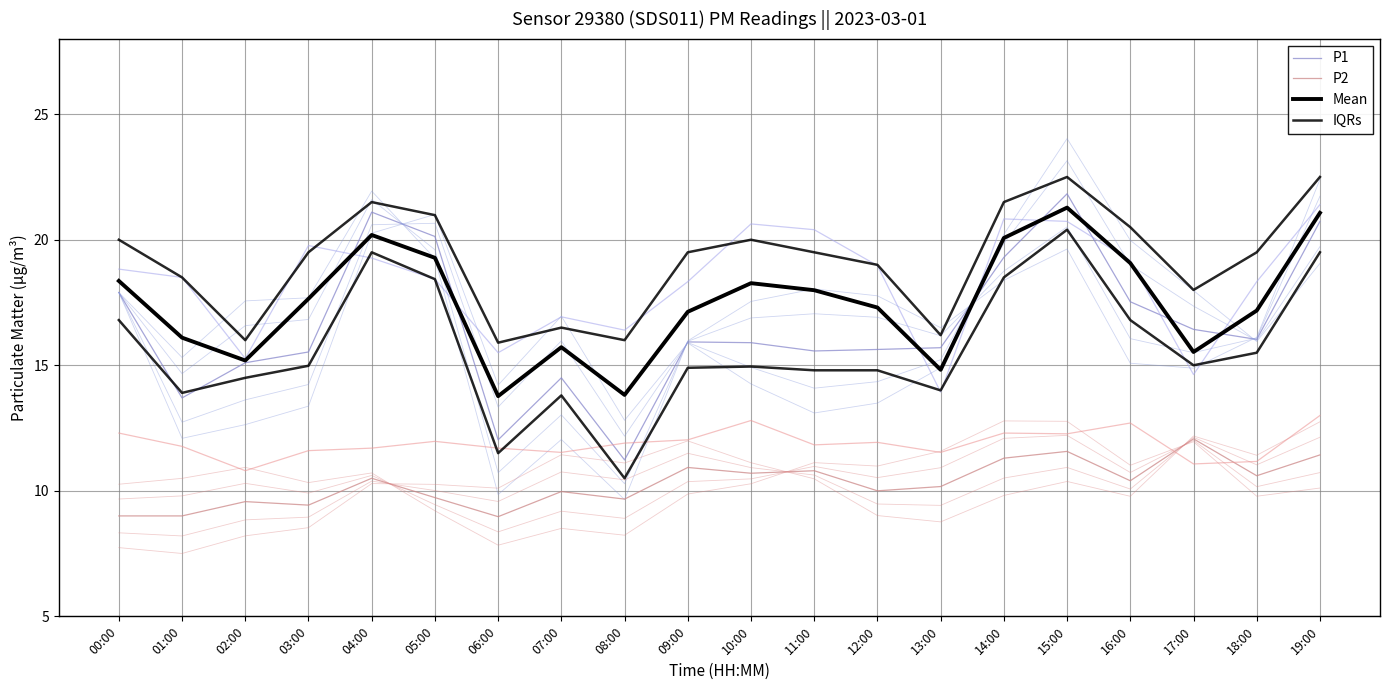

Reading right to left, transcribe all the data shown in this chart.

P1: 20.7	16.0	16.4	17.5	21.8	19.3	15.7	15.6	15.6	15.9	15.9	11.2	14.5	12.0	20.1	21.1	15.5	15.1	13.7	17.9
P2: 11.4	10.6	12.1	10.4	11.6	11.3	10.2	10.0	10.8	10.7	10.9	9.7	10.0	9.0	9.7	10.5	9.4	9.6	9.0	9.0
Mean: 21.1	17.2	15.5	19.1	21.3	20.1	14.8	17.3	18.0	18.3	17.1	13.8	15.7	13.8	19.3	20.2	17.6	15.2	16.1	18.4
IQRs: 19.5	15.5	15.0	16.8	20.4	18.5	14.0	14.8	14.8	14.9	14.9	10.5	13.8	11.5	18.4	19.5	15.0	14.5	13.9	16.8